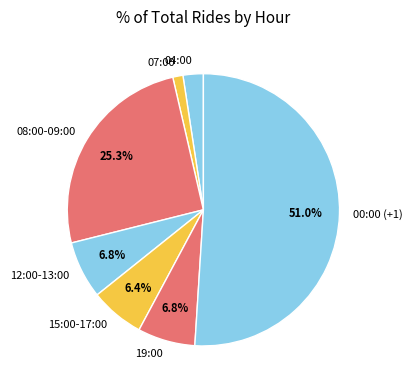

Between 07:00 and 00:00 (+1), which is larger?

00:00 (+1)